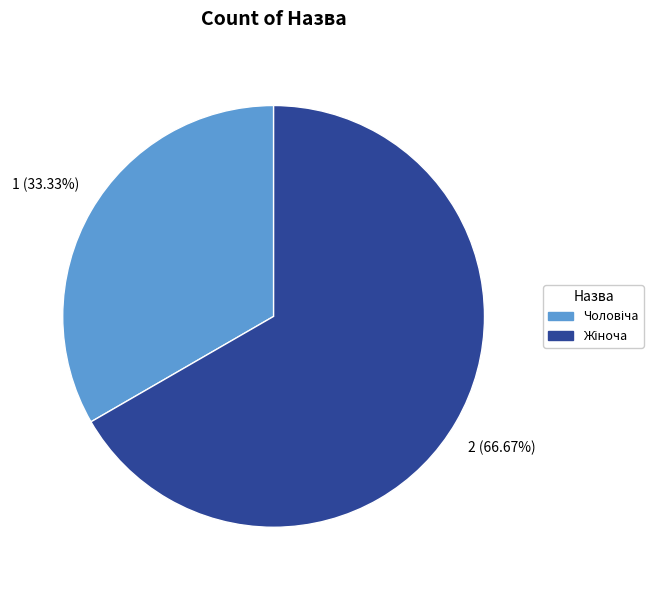

Is there a majority slice in this chart?

Yes